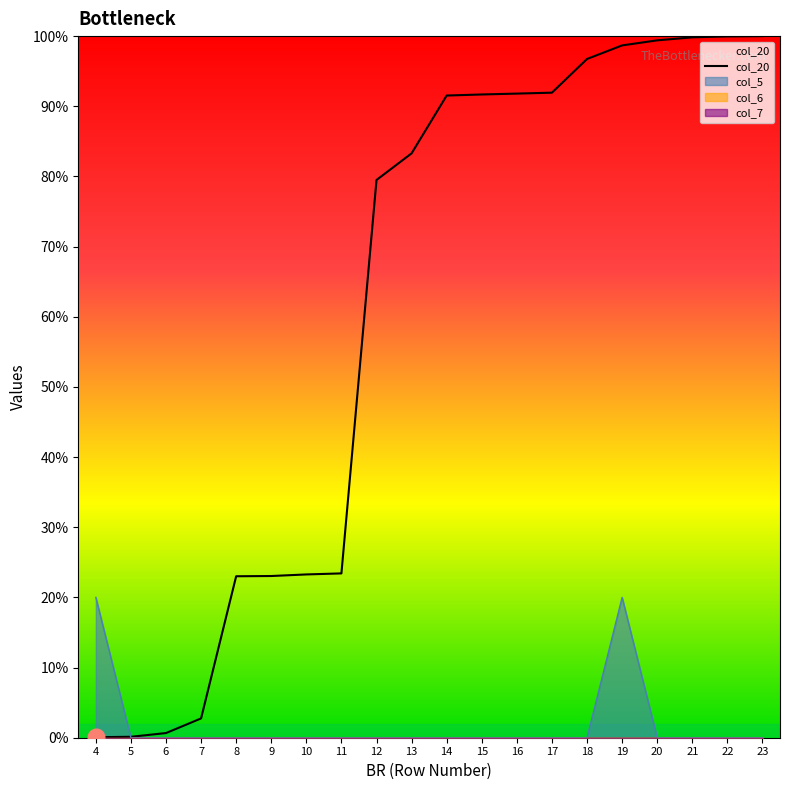

Which category has the lowest value across all series?

4